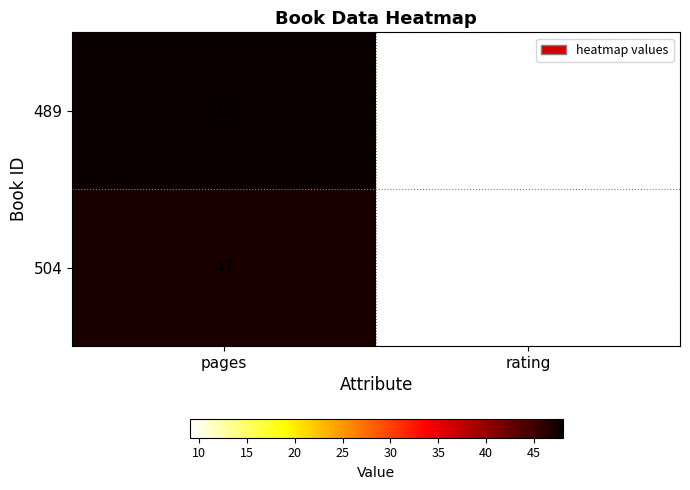

At which category is the sum across all series the highest?

pages